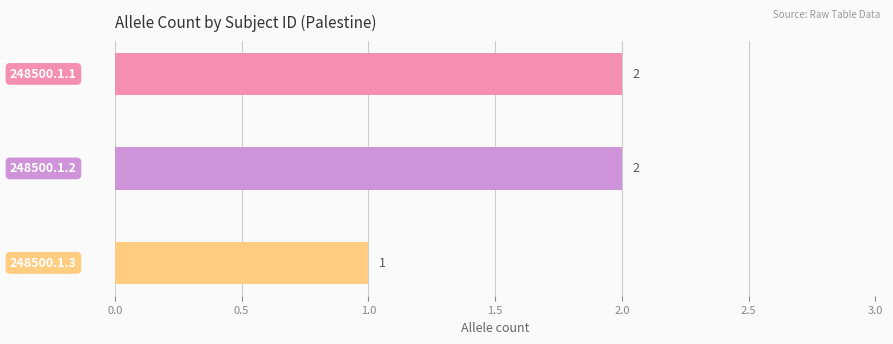

Count the number of categories in the chart.

3